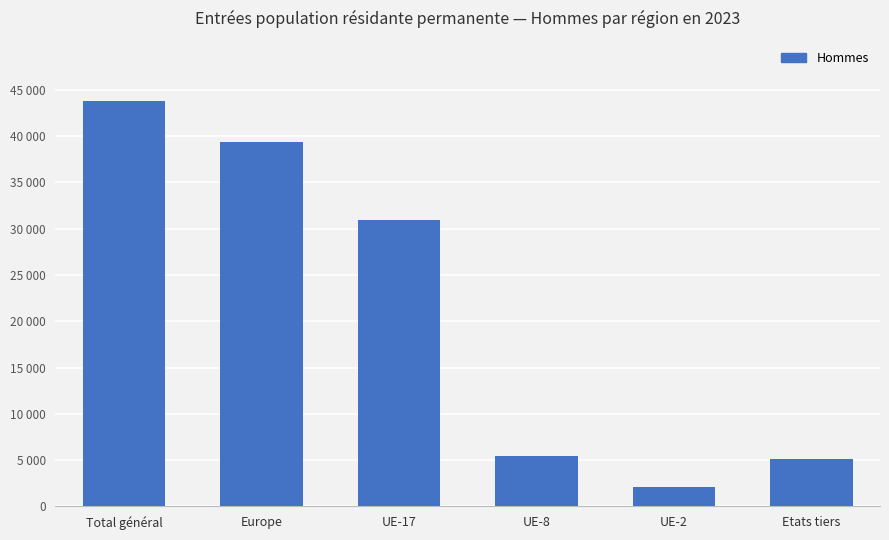

The value at Total général is 43756. True or false?

True